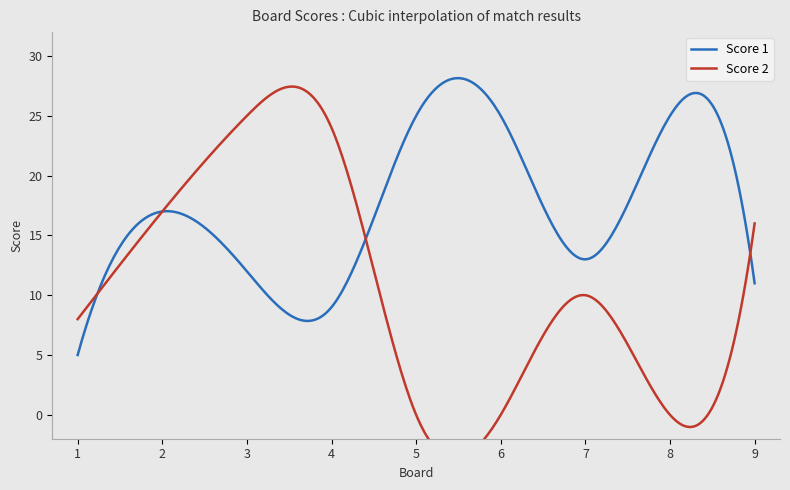

Reading right to left, transcribe all the data shown in this chart.

Score 1: 9=11	8=25	7=13	6=25	5=25	4=9	3=12	2=17	1=5
Score 2: 9=16	8=0	7=10	6=0	5=0	4=24	3=25	2=17	1=8